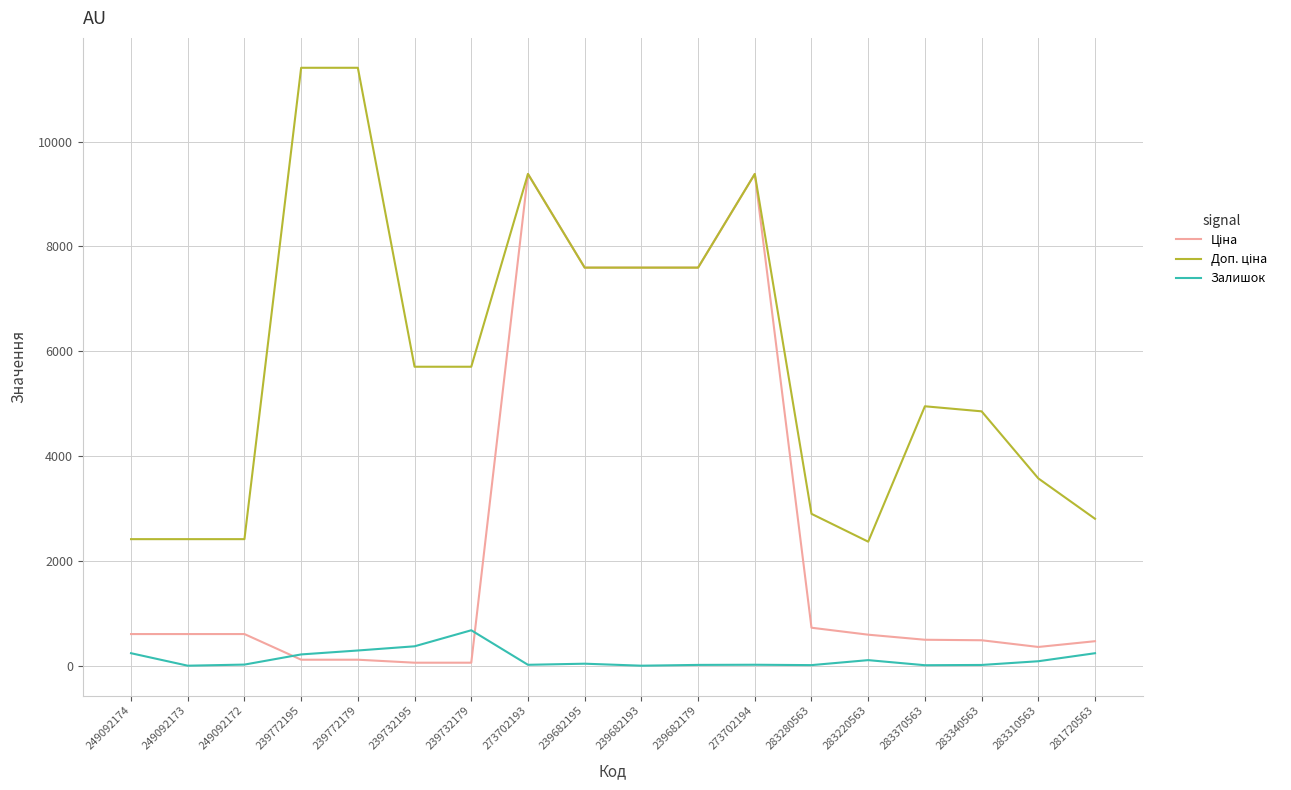

Is it true that Залишок equals 441.2 at 239682193?

False